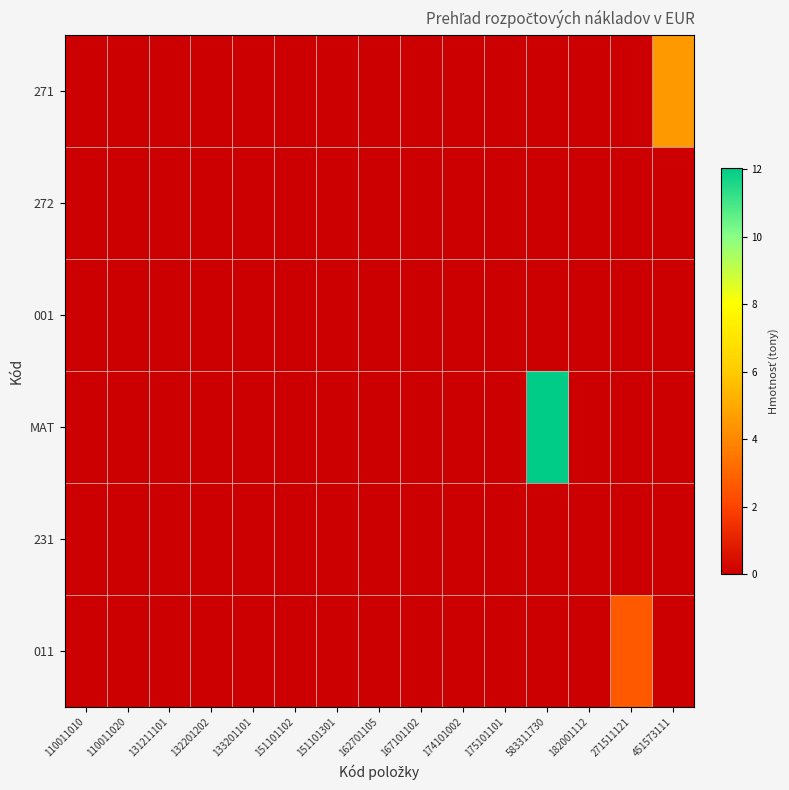

What is the maximum value shown in the chart?

12.0